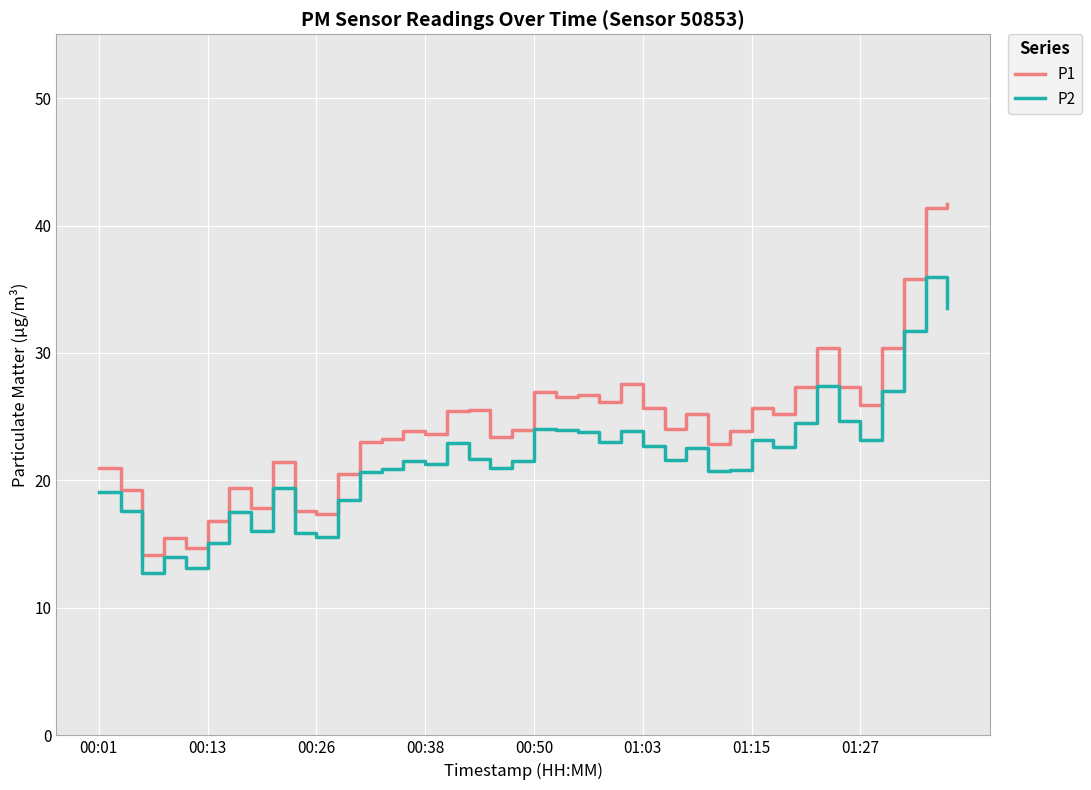

Which series has the largest total across all categories?

P1